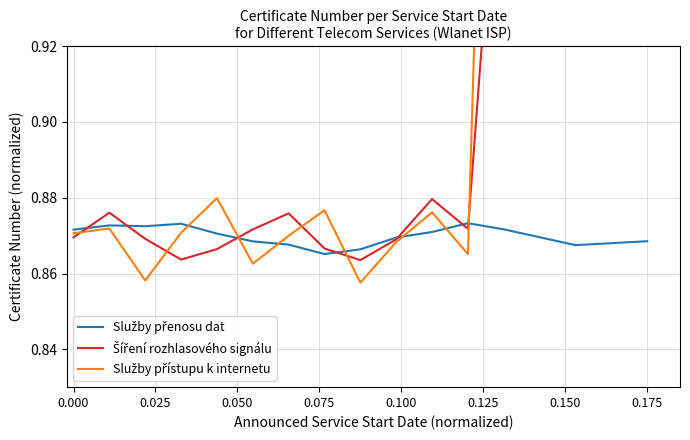

What is the label of the 2nd point from the left?

0.025